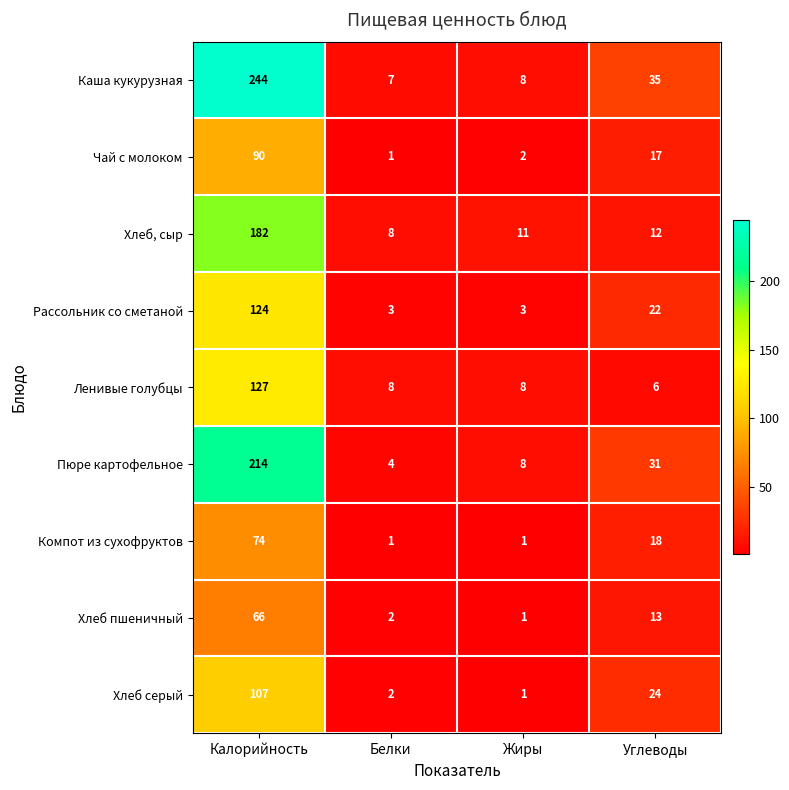

Rank the series by their maximum value, from highest to lowest.

Каша кукурузная, Пюре картофельное, Хлеб, сыр, Ленивые голубцы, Рассольник со сметаной, Хлеб серый, Чай с молоком, Компот из сухофруктов, Хлеб пшеничный